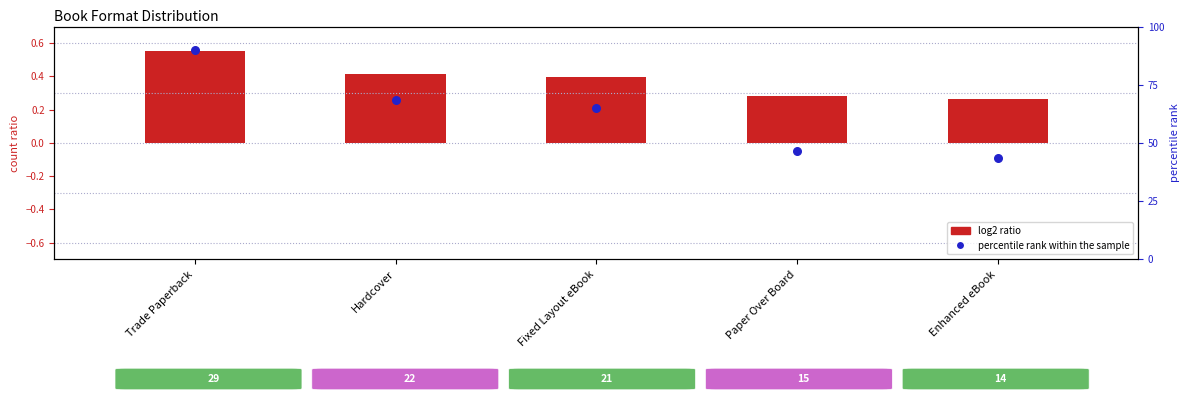

Which series reaches the maximum Y coordinate?

percentile rank within the sample